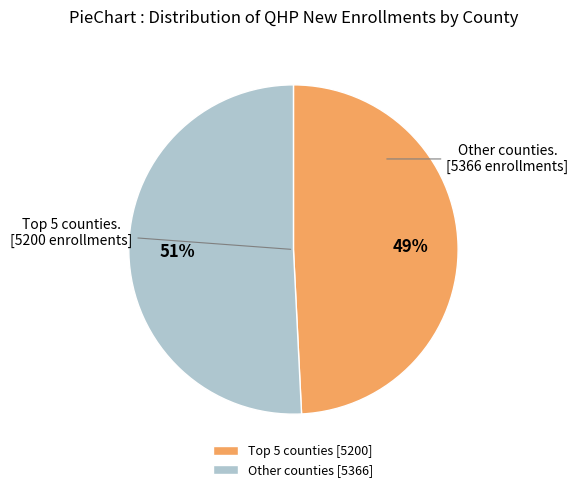

To the nearest percent, what portion does Other counties [5366] represent?

51%